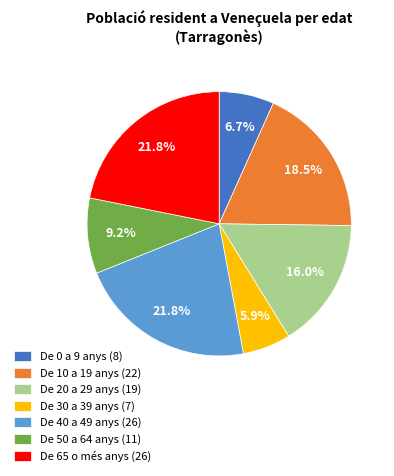

How many slices are in this pie chart?

7